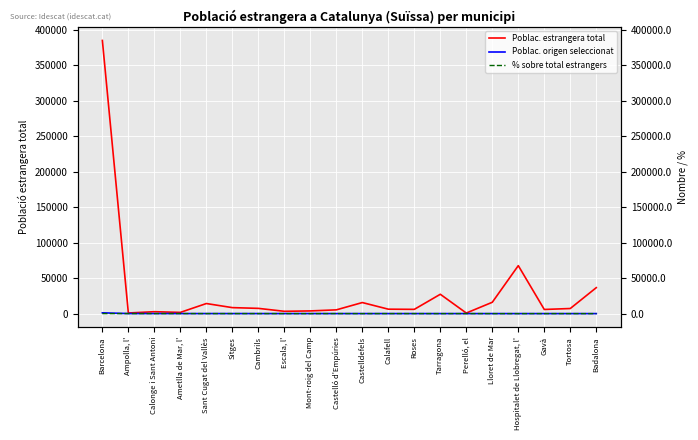

List the series in order of their peak value, lowest first.

% sobre total estrangers, Poblac. origen seleccionat, Poblac. estrangera total